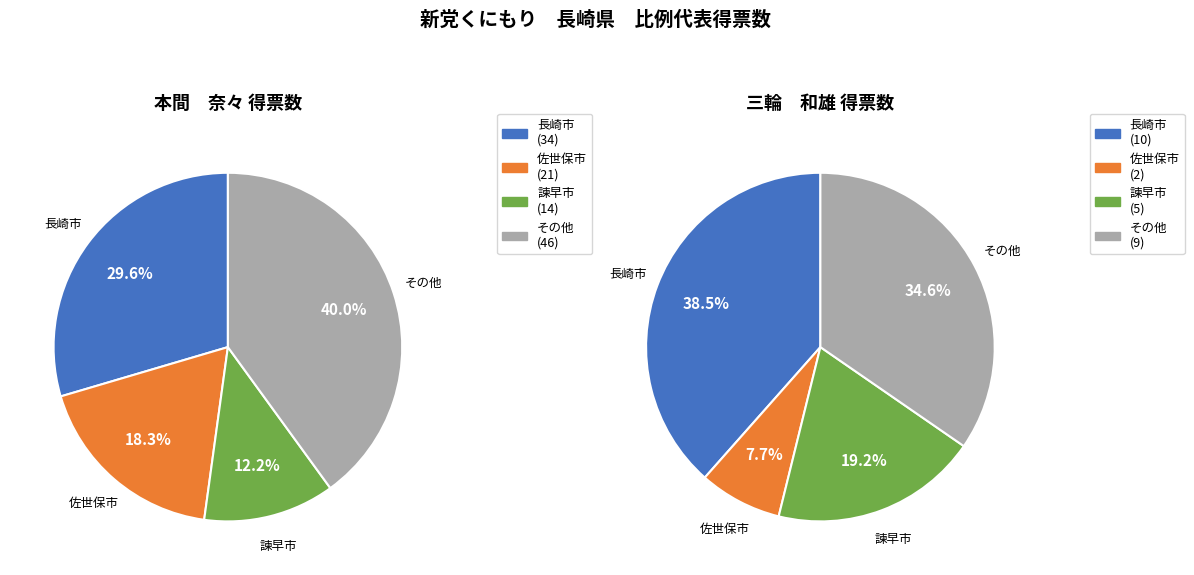

Is 対馬市 the majority of the pie?

No